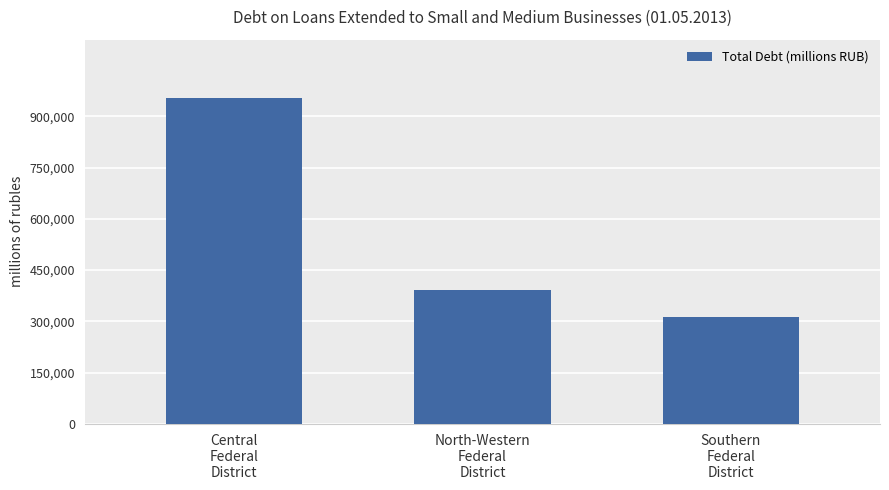

Which label corresponds to the largest value in the chart?

Central
Federal
District